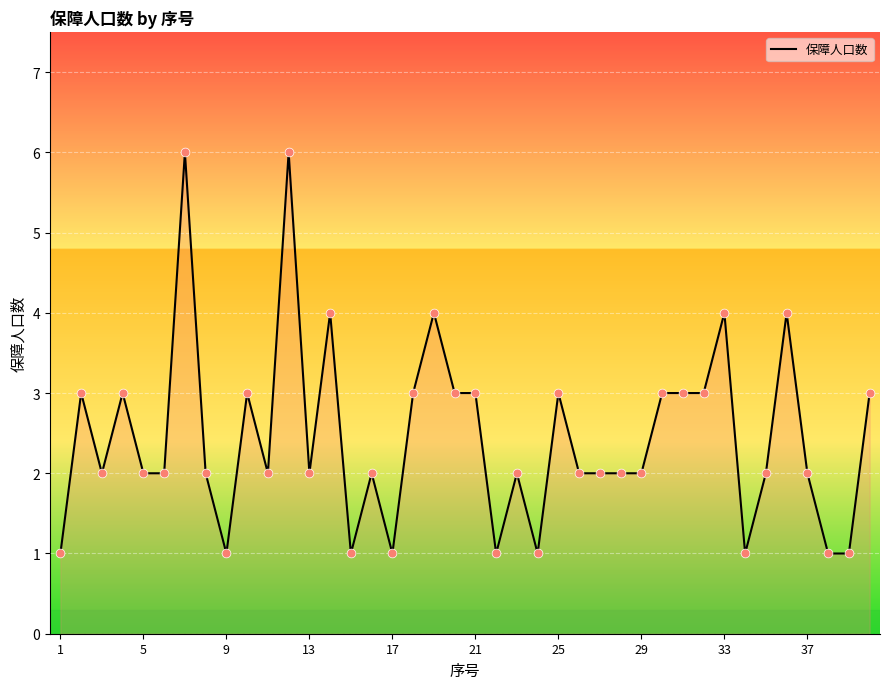

What is the greatest value displayed?

6